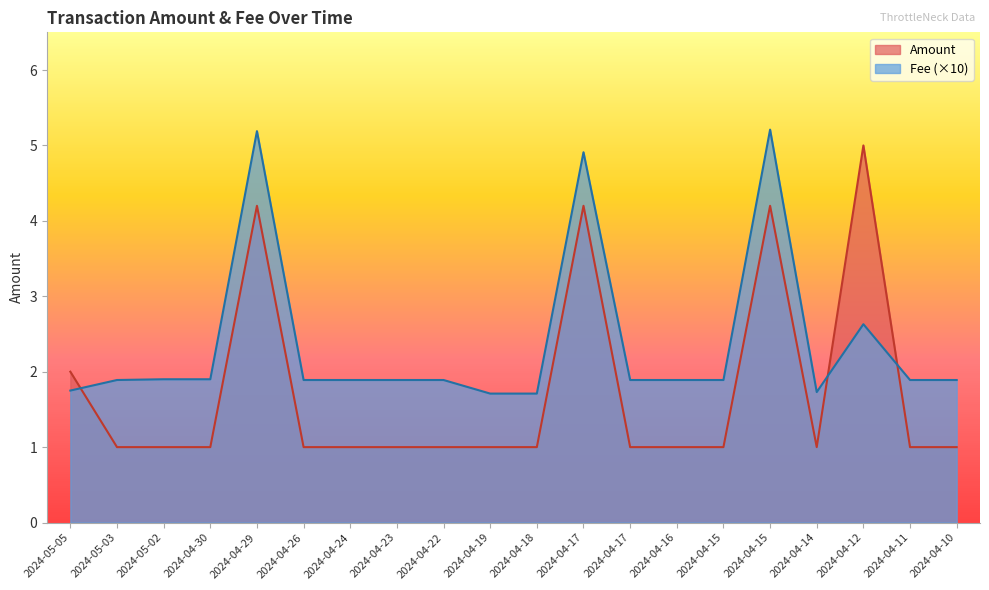

How many data points does each series have?

20